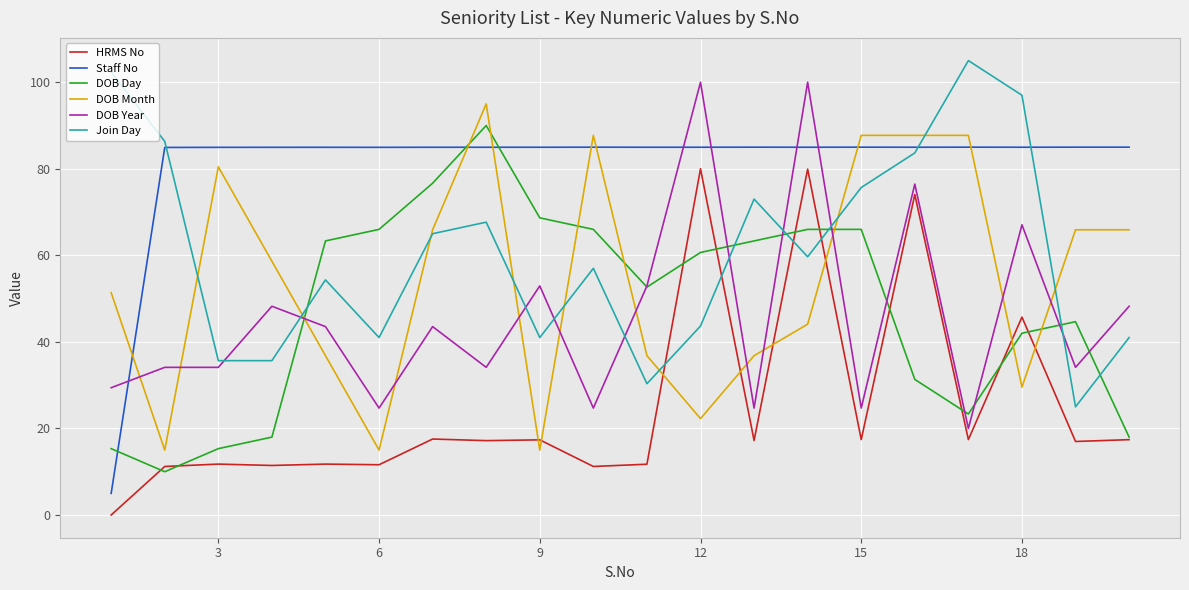

What is the highest value of the DOB Day series?

90.0